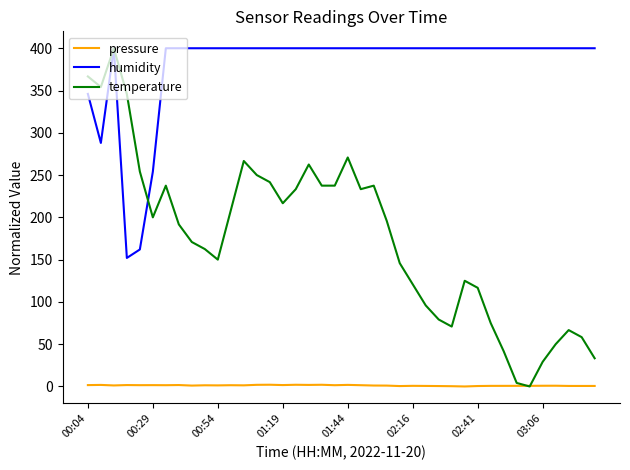

Which series has the largest total across all categories?

humidity